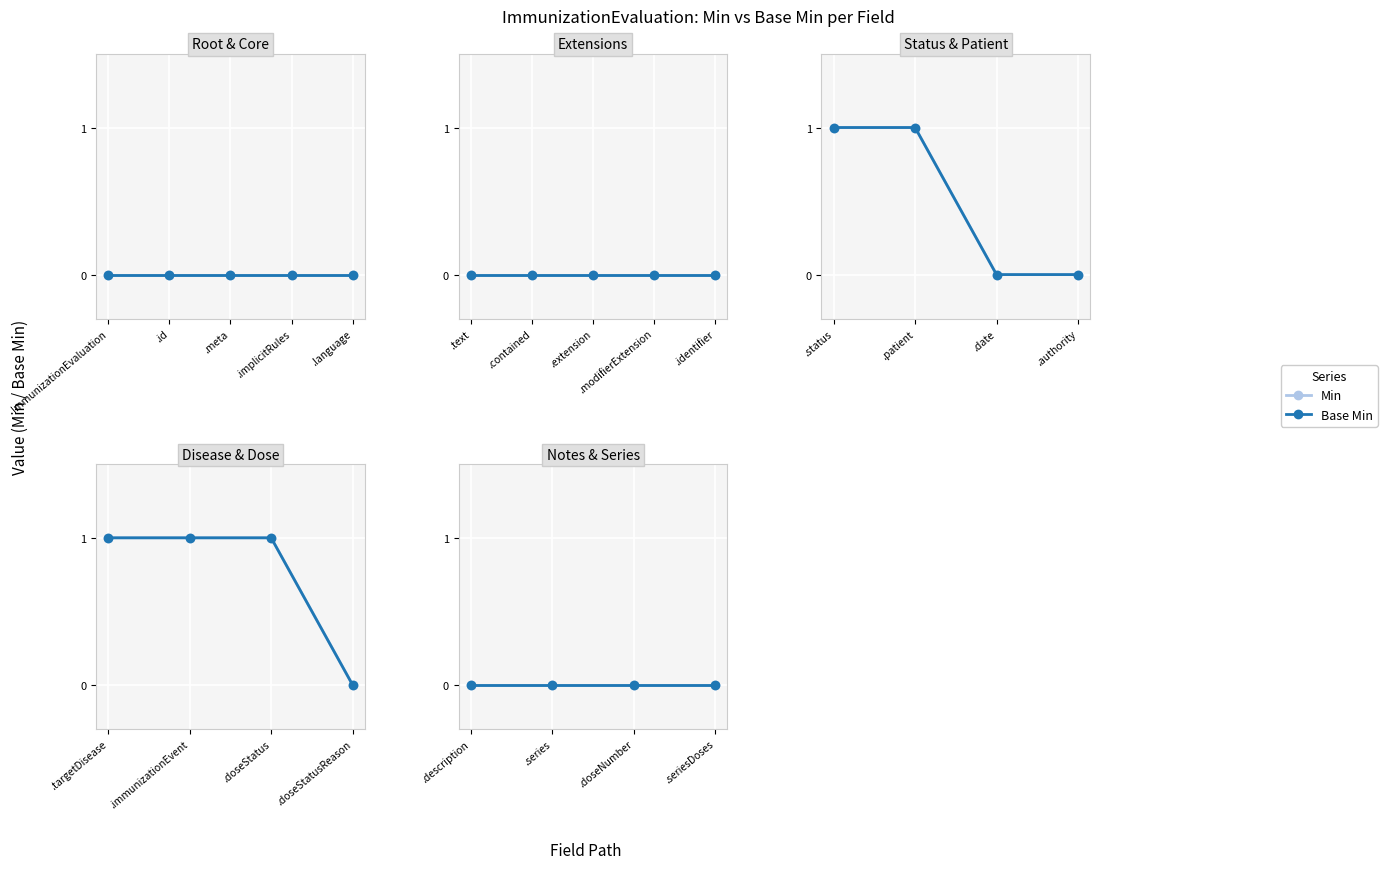

At how many categories does at least one series exceed 0?

5